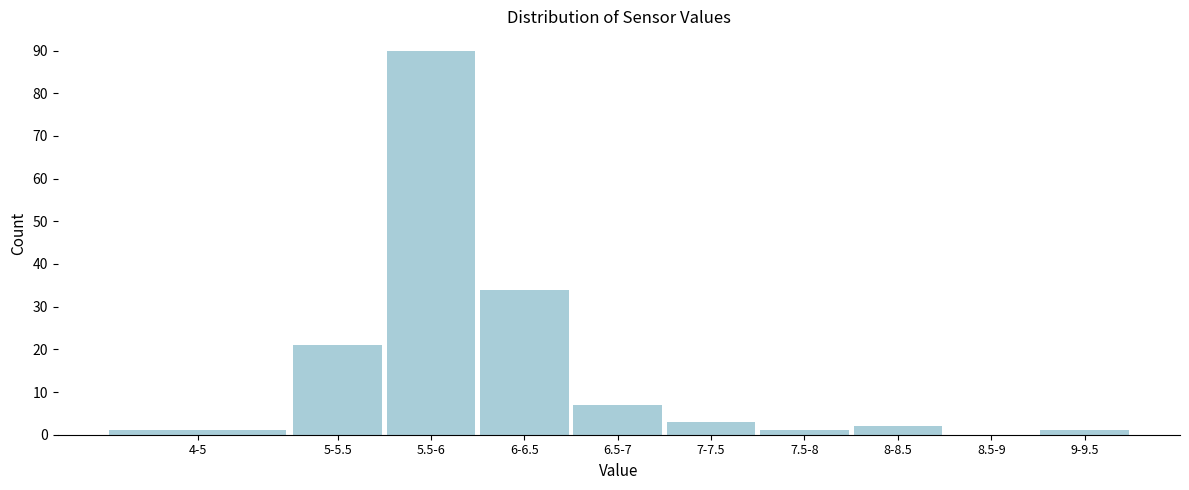

Reading left to right, list all the values displayed in this chart.

4-5=1	5-5.5=21	5.5-6=90	6-6.5=34	6.5-7=7	7-7.5=3	7.5-8=1	8-8.5=2	8.5-9=0	9-9.5=1